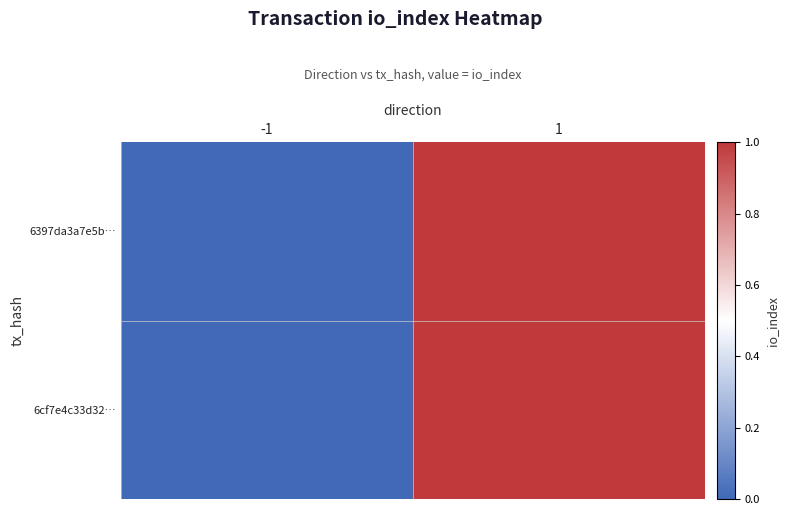

Which series has the largest range (max minus min)?

6cf7e4c33d32…